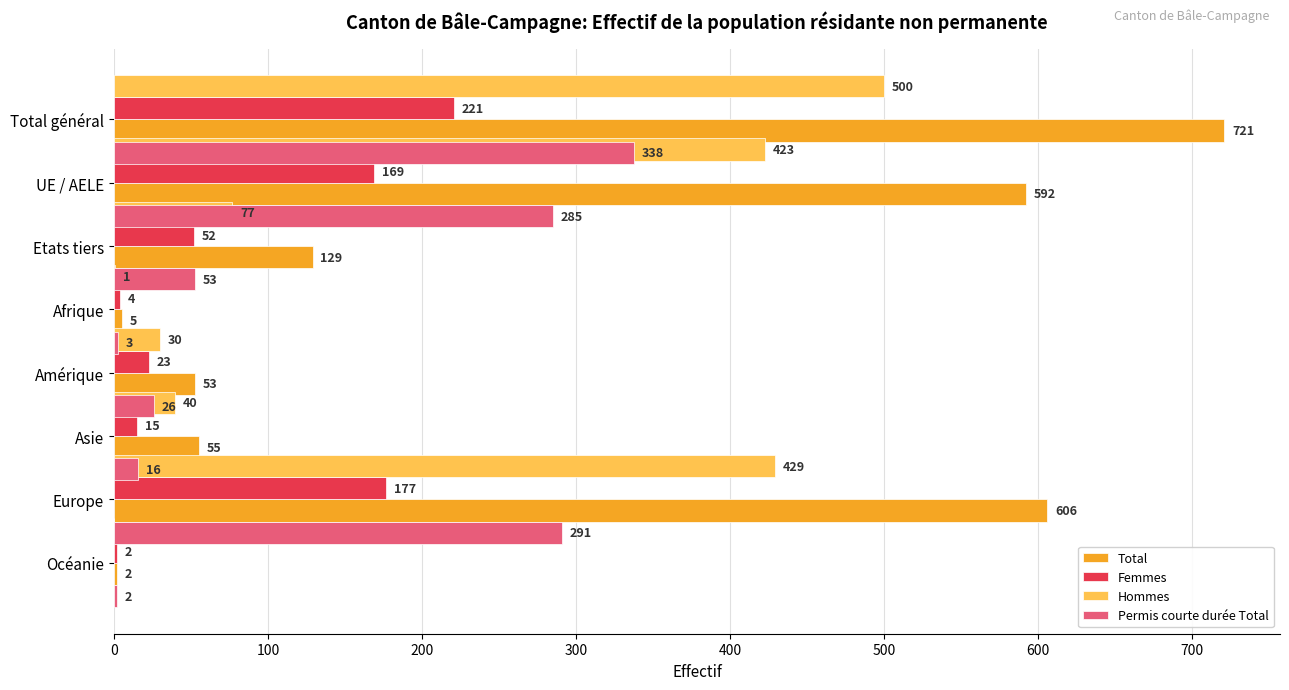

What is the highest value of the Femmes series?

221